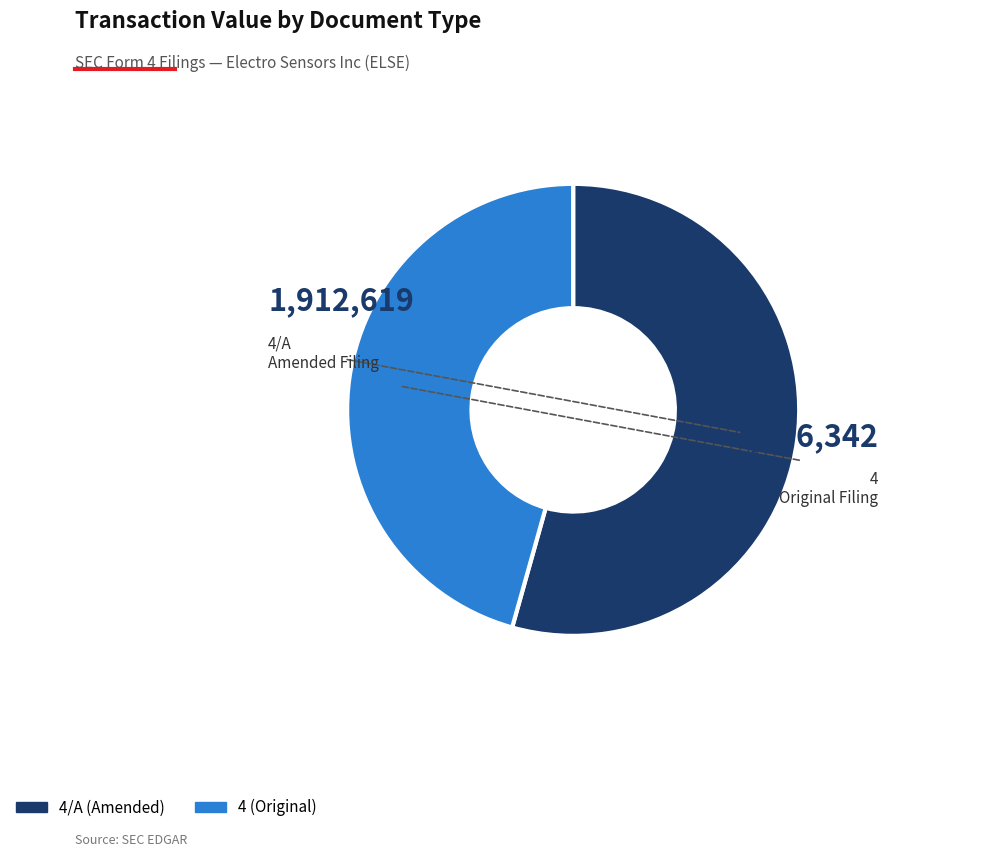

Is there any slice that represents more than half of the pie?

Yes